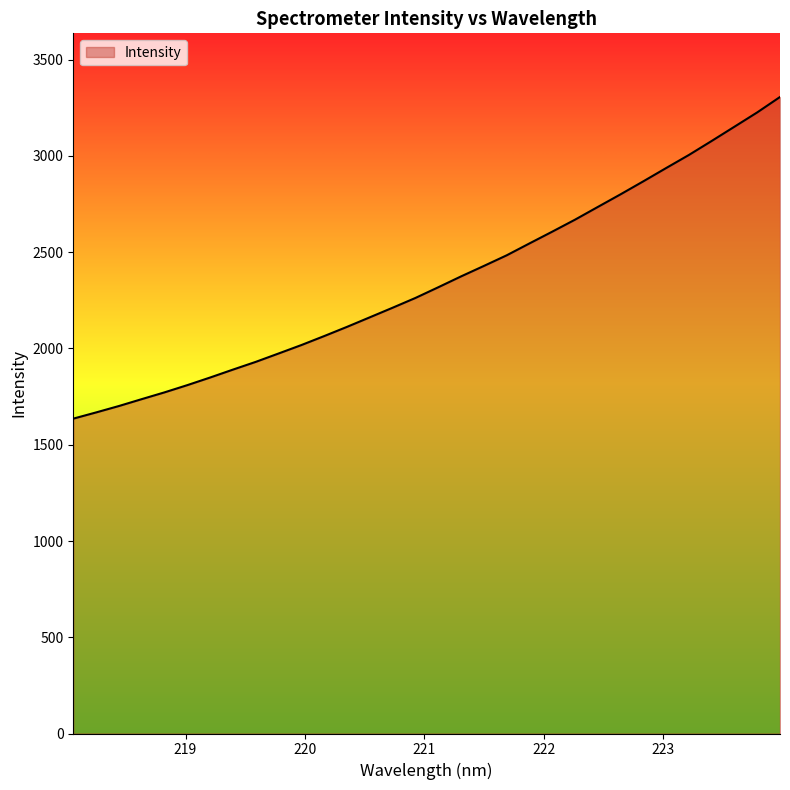

What is the average value?

2354.3